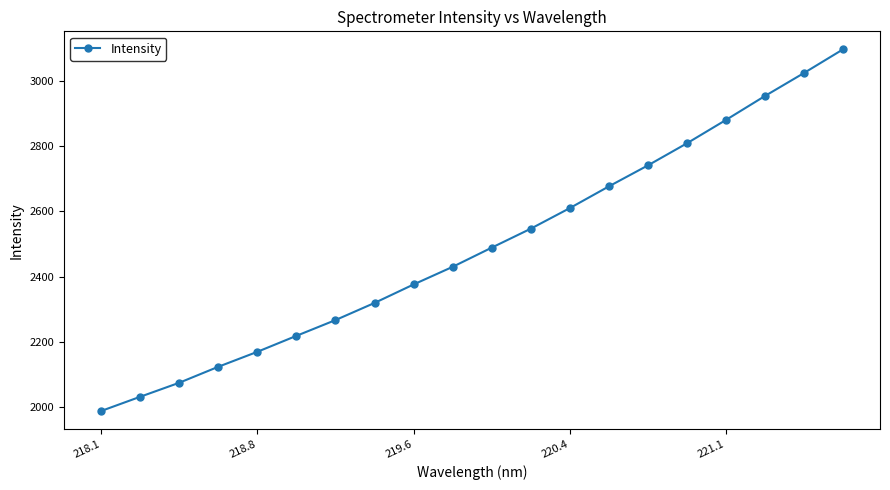

True or false: the data has more than 1 interior local peaks.

False